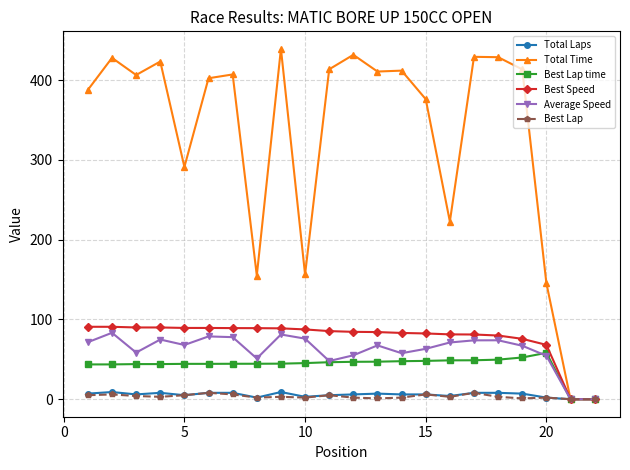

What is the value of the Best Lap time point at the 8th from the left?

44.4